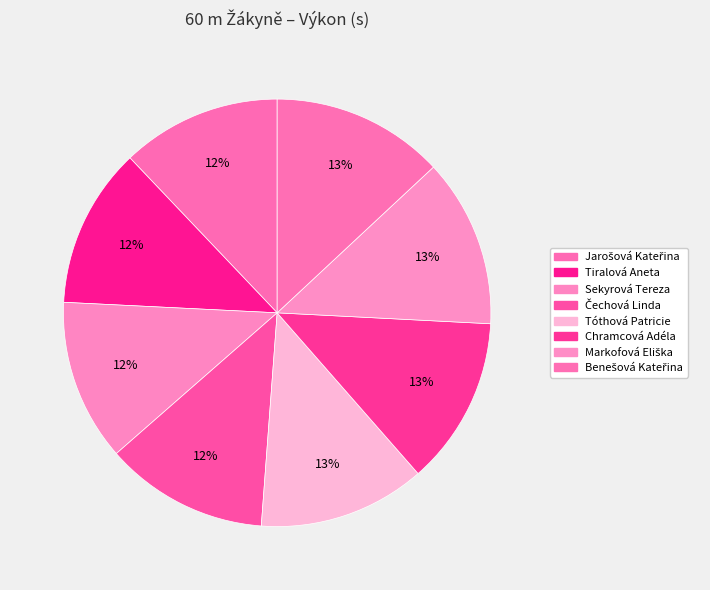

What is the change in value from Markofová Eliška to Benešová Kateřina?

+0.2